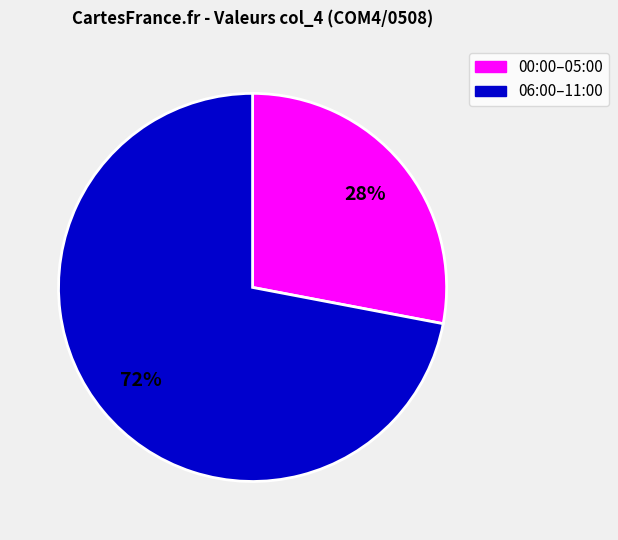

To the nearest percent, what is the difference between the largest and smallest slice percentages?

44%